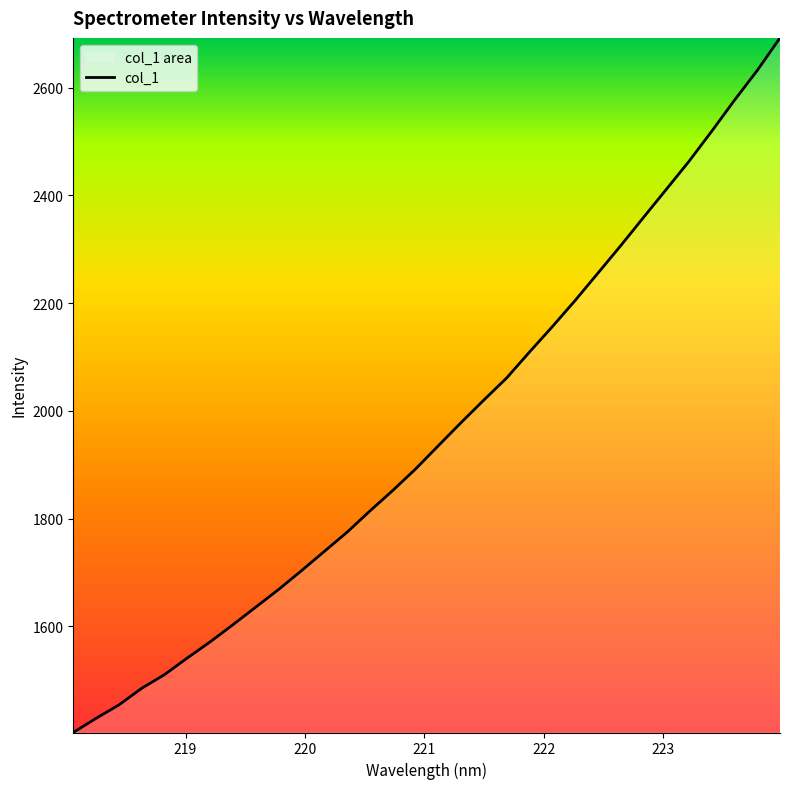

Count the number of values greater than 1935.

16